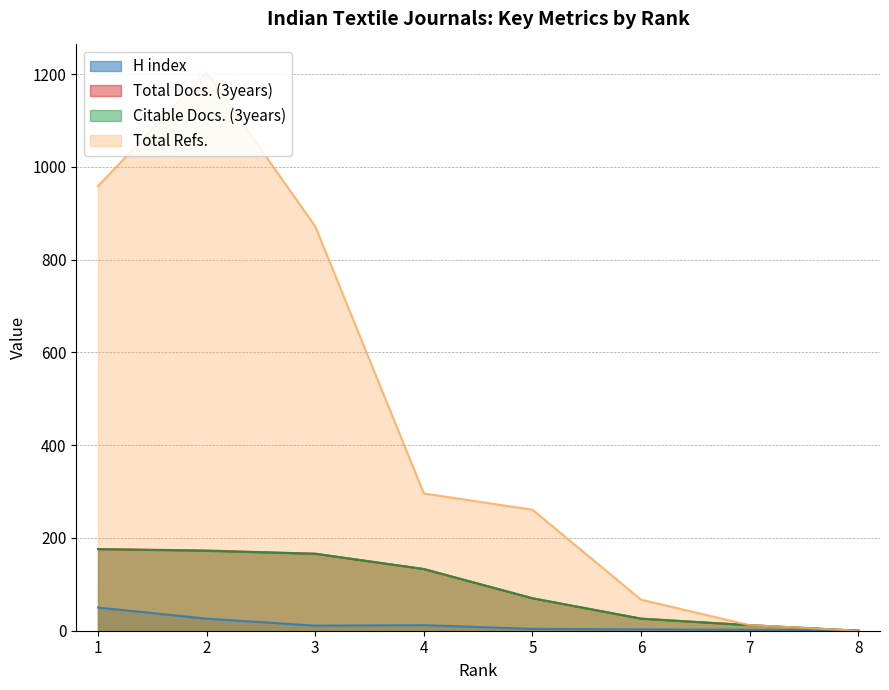

Where is Citable Docs. (3years) nearest to the value 88?

5